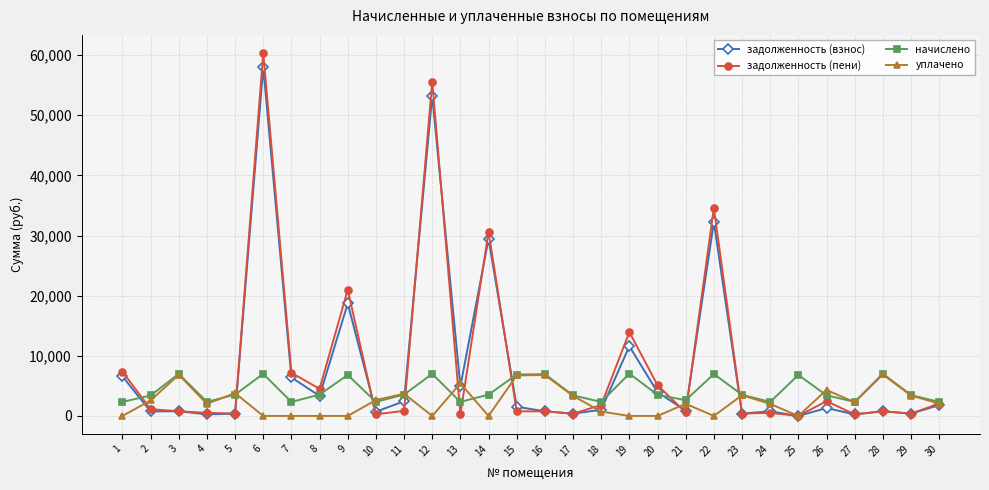

What is the difference between the second highest and minimum values in the уплачено series?

6852.6